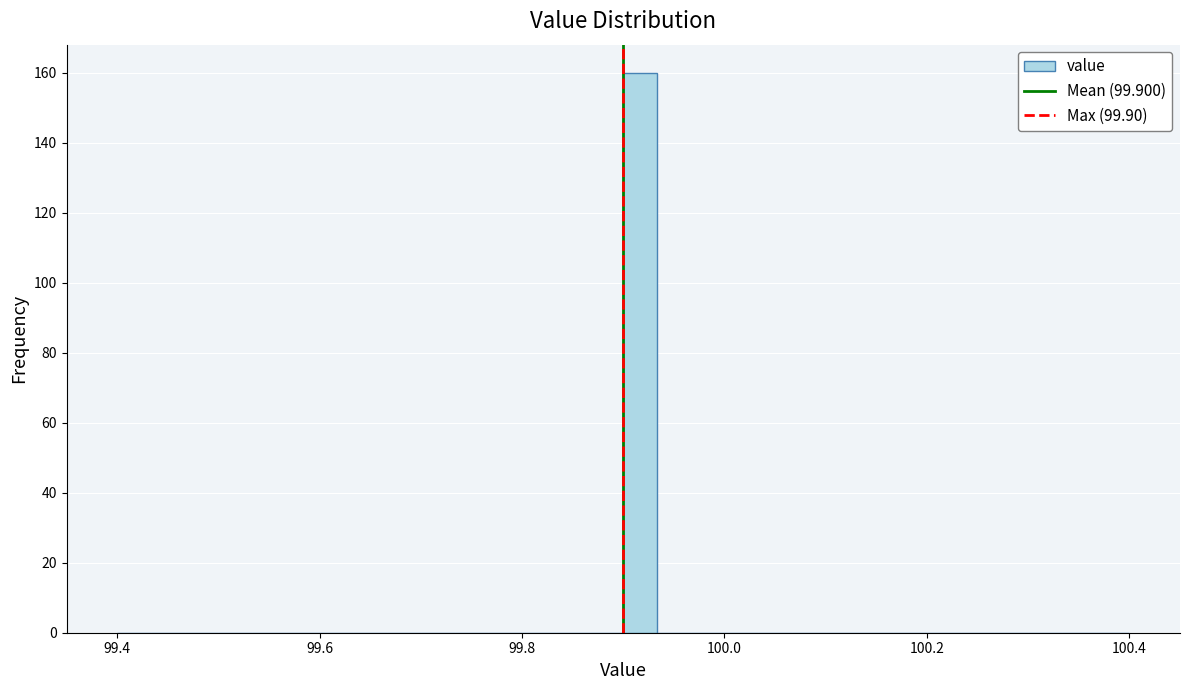

Around what value on the x-axis is the tallest bar? Give the approximate position of its centre, as read against the axis.

99.92